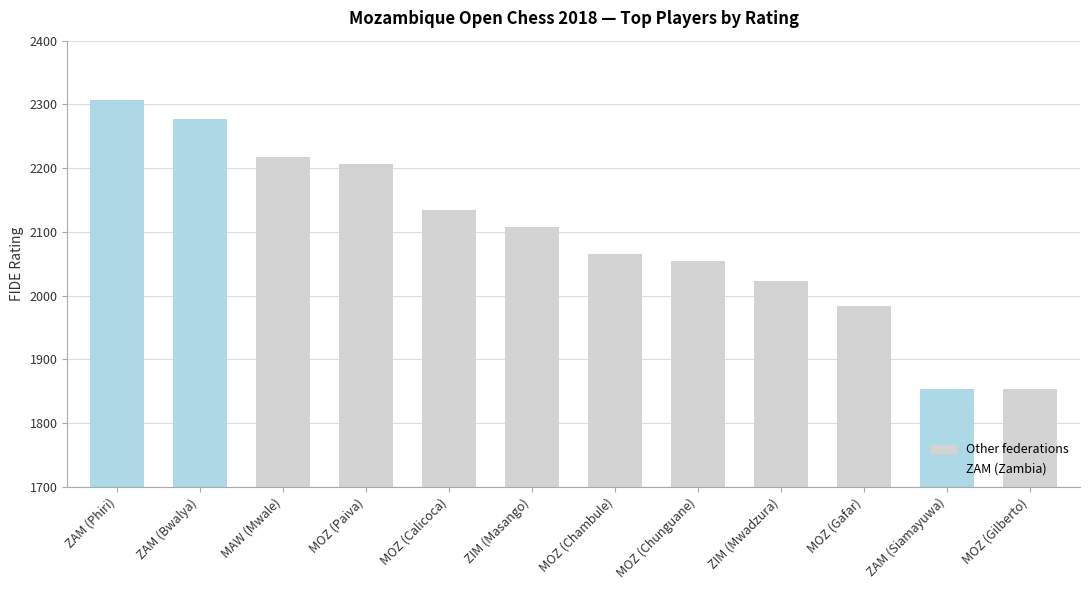

The value at ZIM (Mwadzura) is 3429. True or false?

False